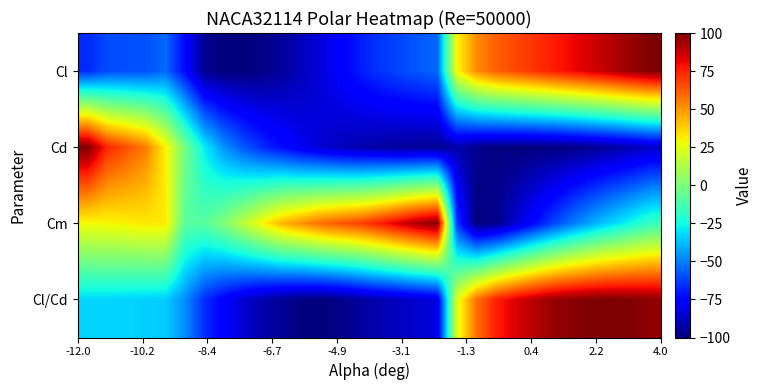

How many data points does each series have?

30